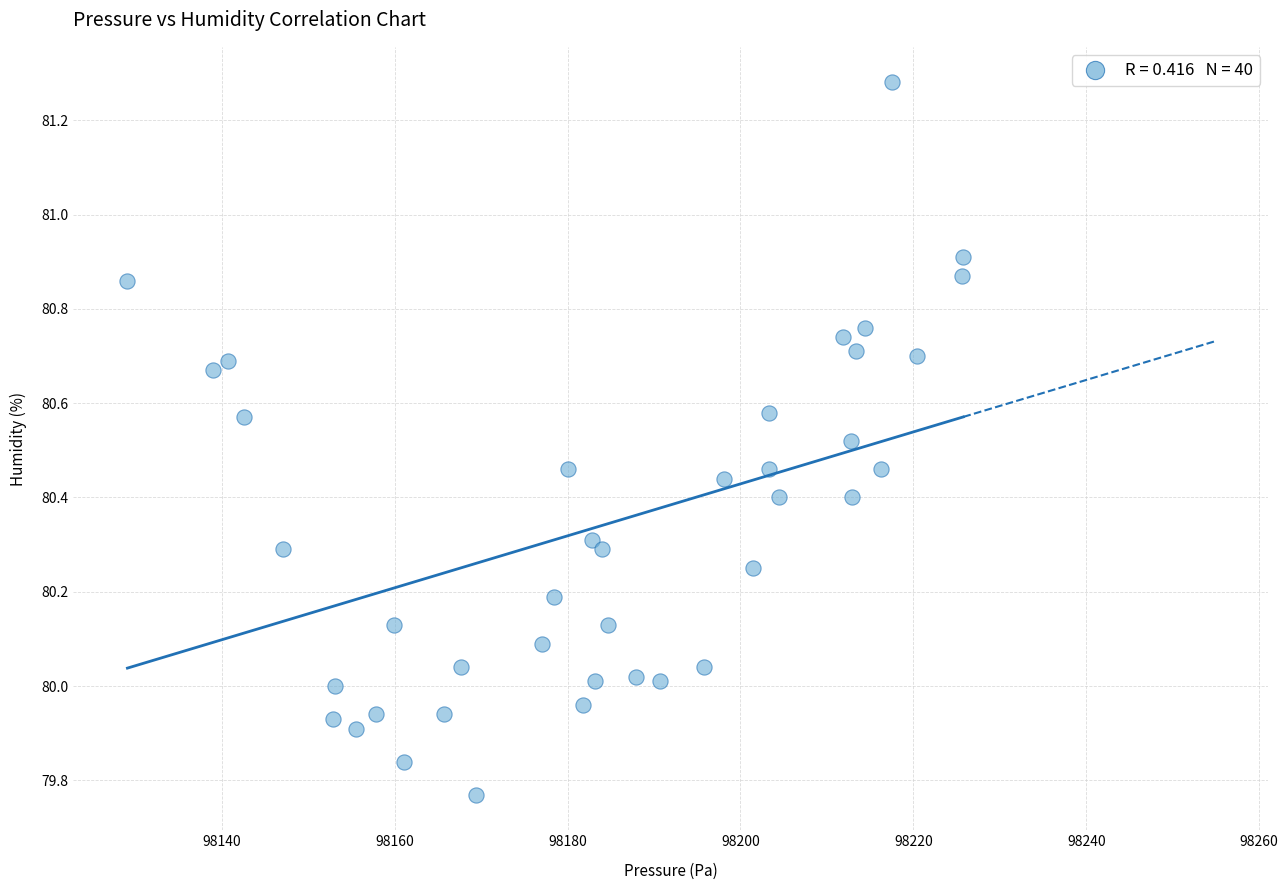

What is the range of Y values (max minus min)?

1.5